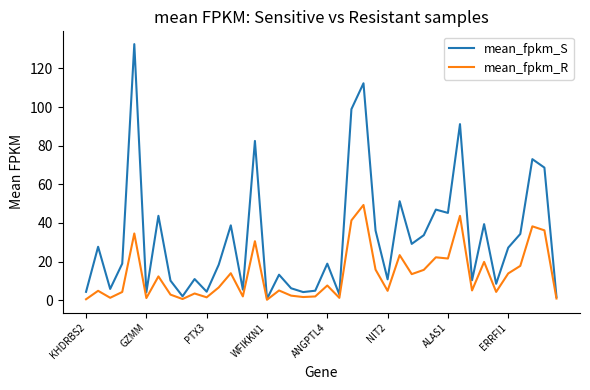

What is the maximum value for mean_fpkm_R?

49.3